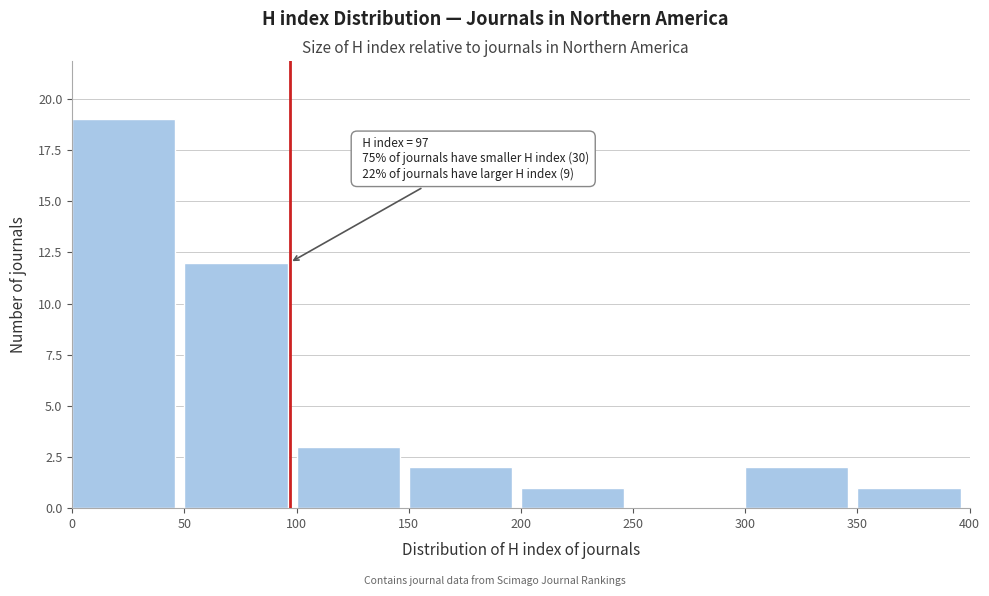

Over which range of the x-axis is the bar tallest?

0 to 50